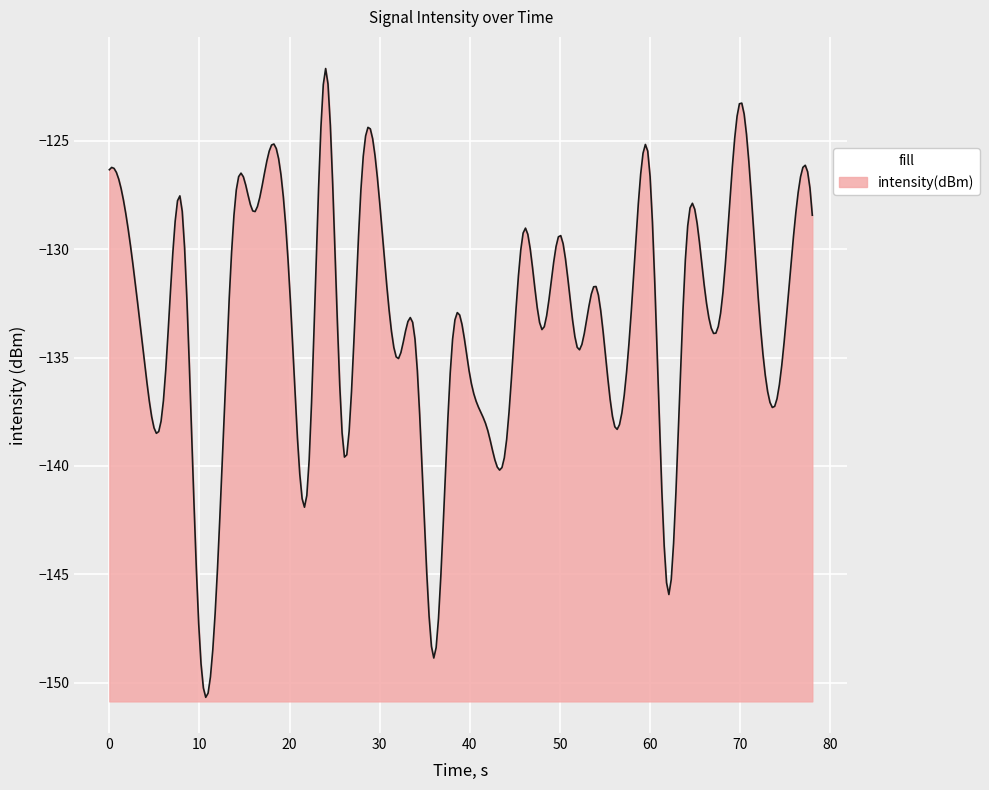

What is the value of the 37th point from the left?

-132.3